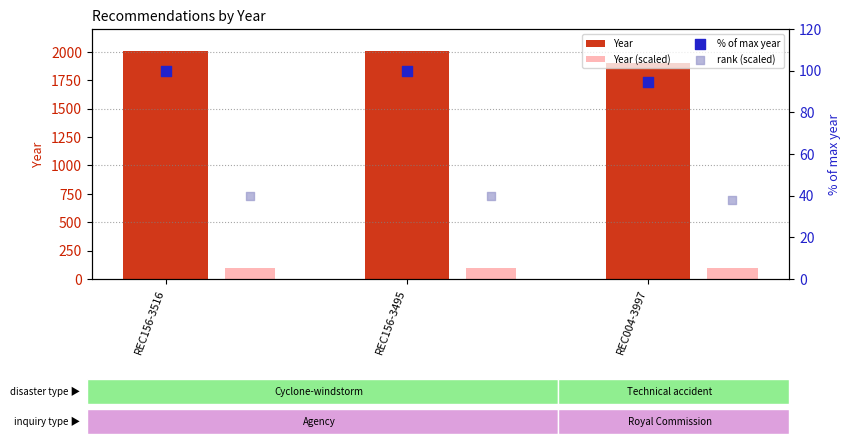

Which series contains the highest Y value?

Year